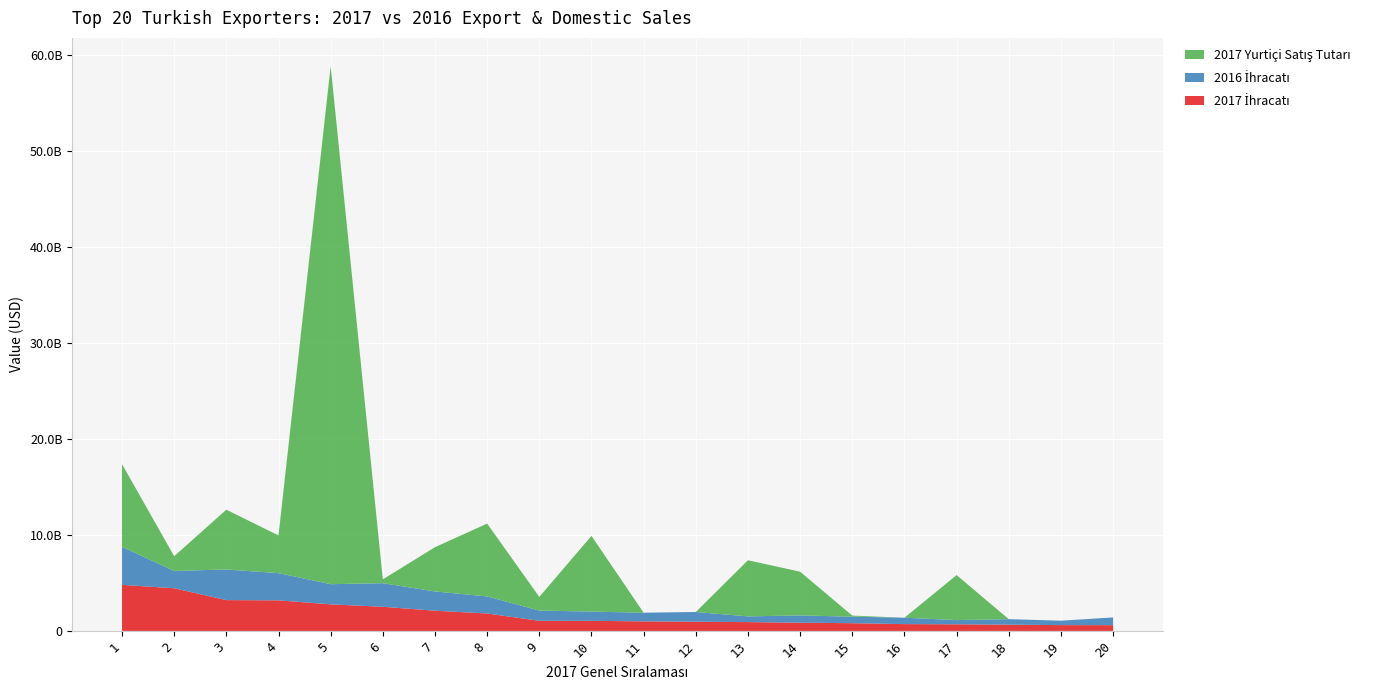

Reading left to right, extract all data points from this chart.

2017 İhracatı: 1=4796903645.9	2=4442805158.0	3=3208583752.5	4=3183146992.5	5=2767133619.3	6=2513808102.8	7=2104781666.3	8=1816174292.2	9=1052938517.1	10=1049916277.6	11=995371145.0	12=957951952.9	13=917893775.3	14=856672466.9	15=805749783.6	16=709449803.4	17=690276197.0	18=650804784.6	19=604069299.6	20=599860732.6
2016 İhracatı: 1=3958488127.1	2=1803921946.0	3=3189938360.3	4=2834461583.7	5=2100413091.5	6=2457807149.5	7=2004029094.4	8=1776311550.8	9=1066709448.3	10=965300073.4	11=900283104.6	12=1013730949.0	13=595477580.6	14=756712738.1	15=677336161.3	16=666537876.4	17=438411497.3	18=573253541.1	19=461777946.9	20=805076896.8
2017 Yurtiçi Satış Tutarı: 1=8618134049.7	2=1534876751.0	3=6227341595.6	4=3928950232.3	5=53948110000.0	6=399831090.9	7=4611313160.5	8=7587797405.0	9=1424441068.5	10=7884491466.5	11=0.0	12=0.0	13=5847100658.9	14=4554100014.0	15=113624434.5	16=0.0	17=4685843687.5	18=0.0	19=0.0	20=0.0